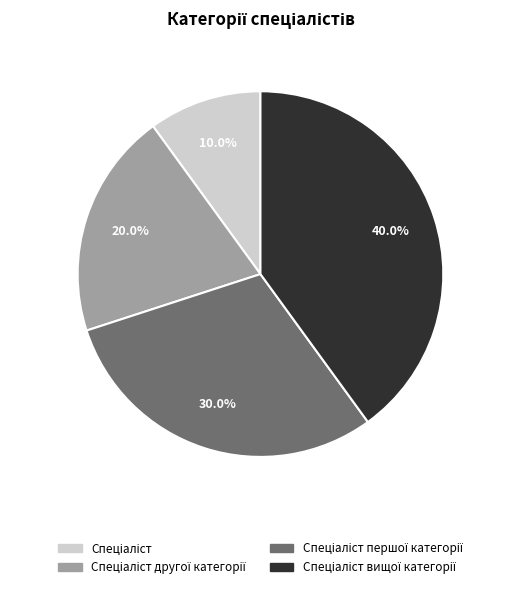

Is there a majority slice in this chart?

No